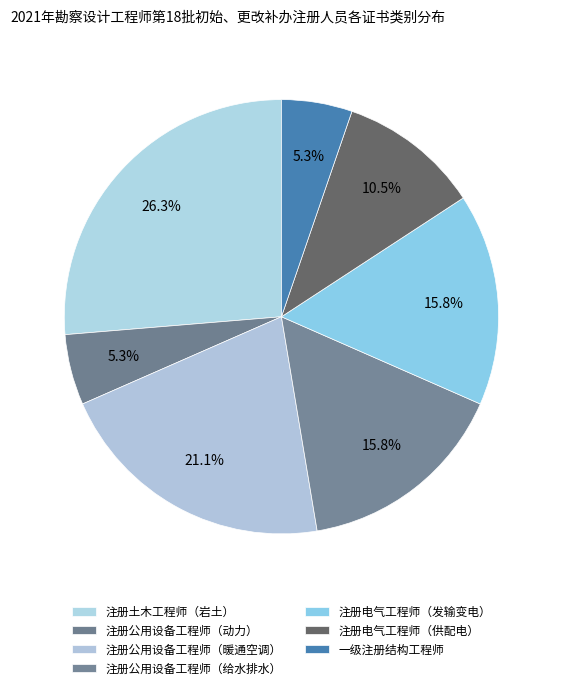

Which category has the smallest portion of the pie?

注册公用设备工程师（动力）